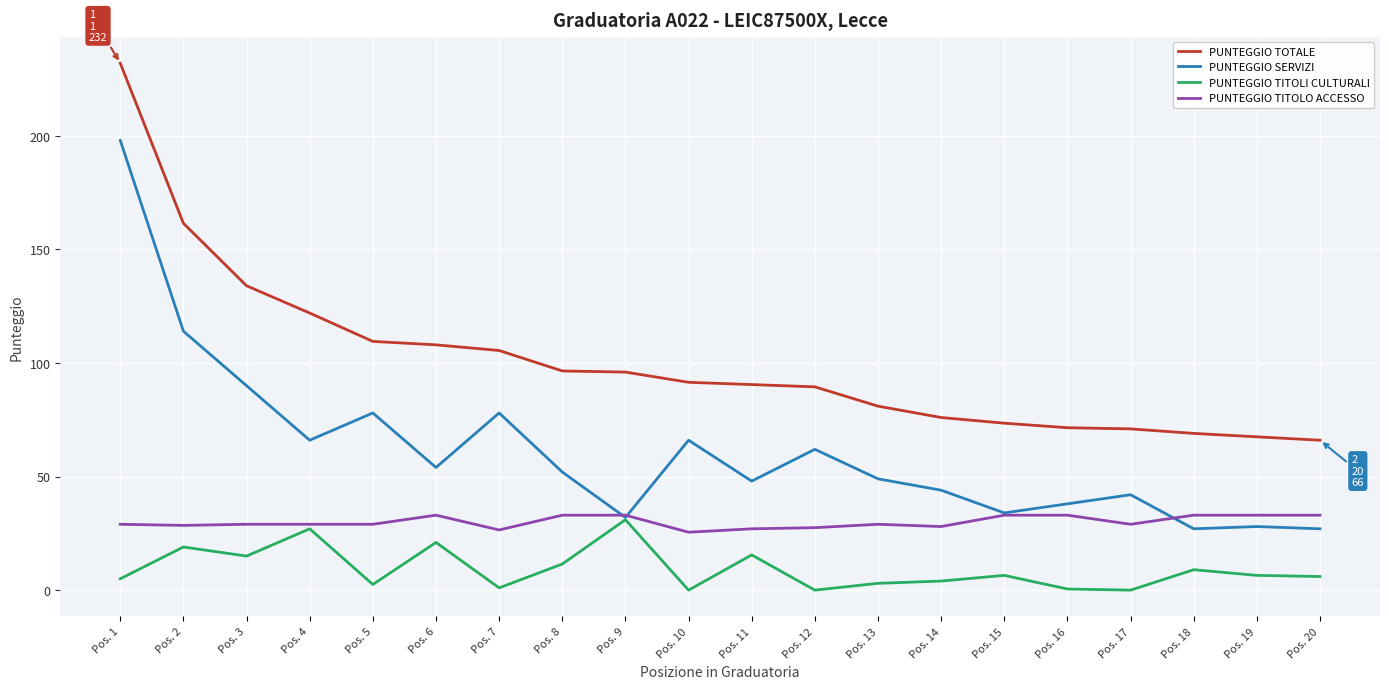

The PUNTEGGIO TOTALE series shows 108.0 at Pos. 6. True or false?

True